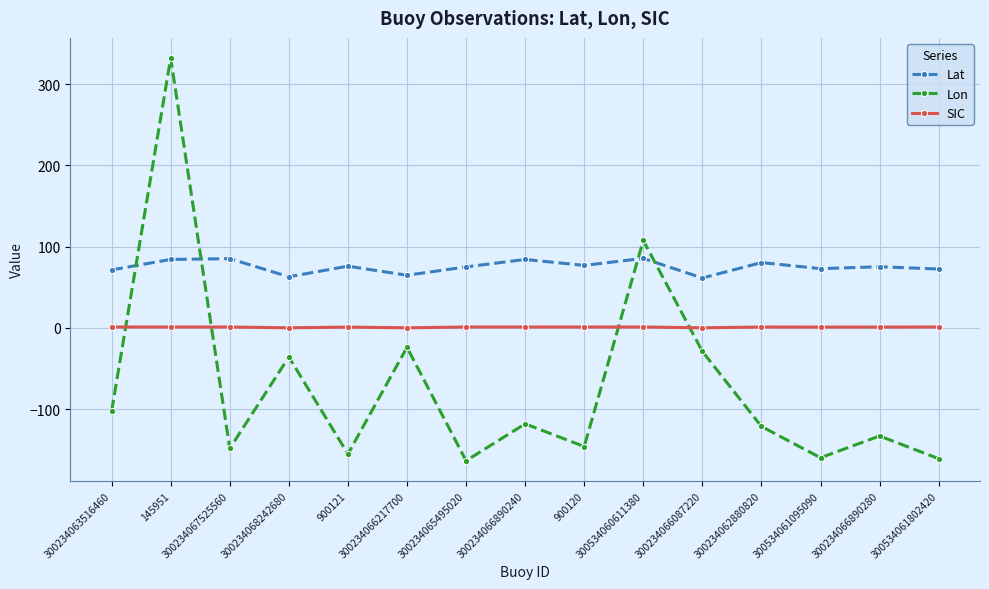

True or false: Lat and SIC cross at least once.

False